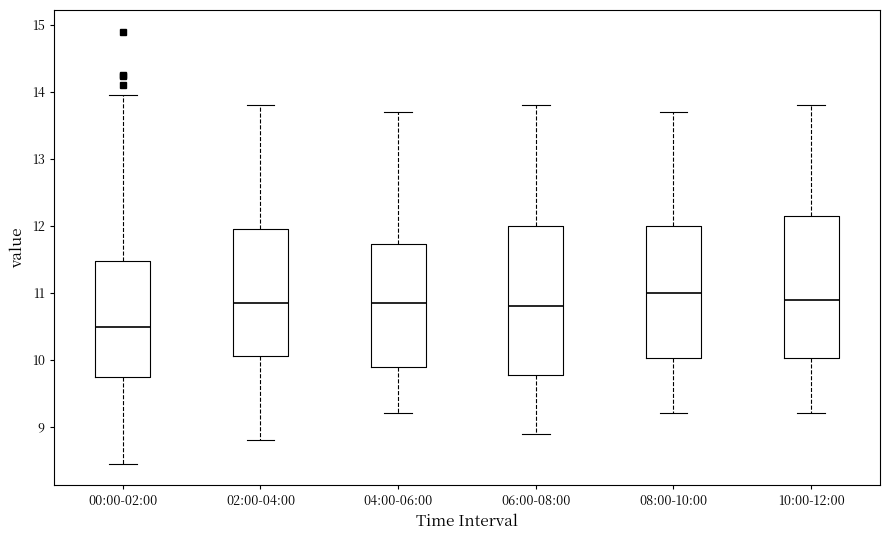

Which box has the lowest median line?

00:00-02:00